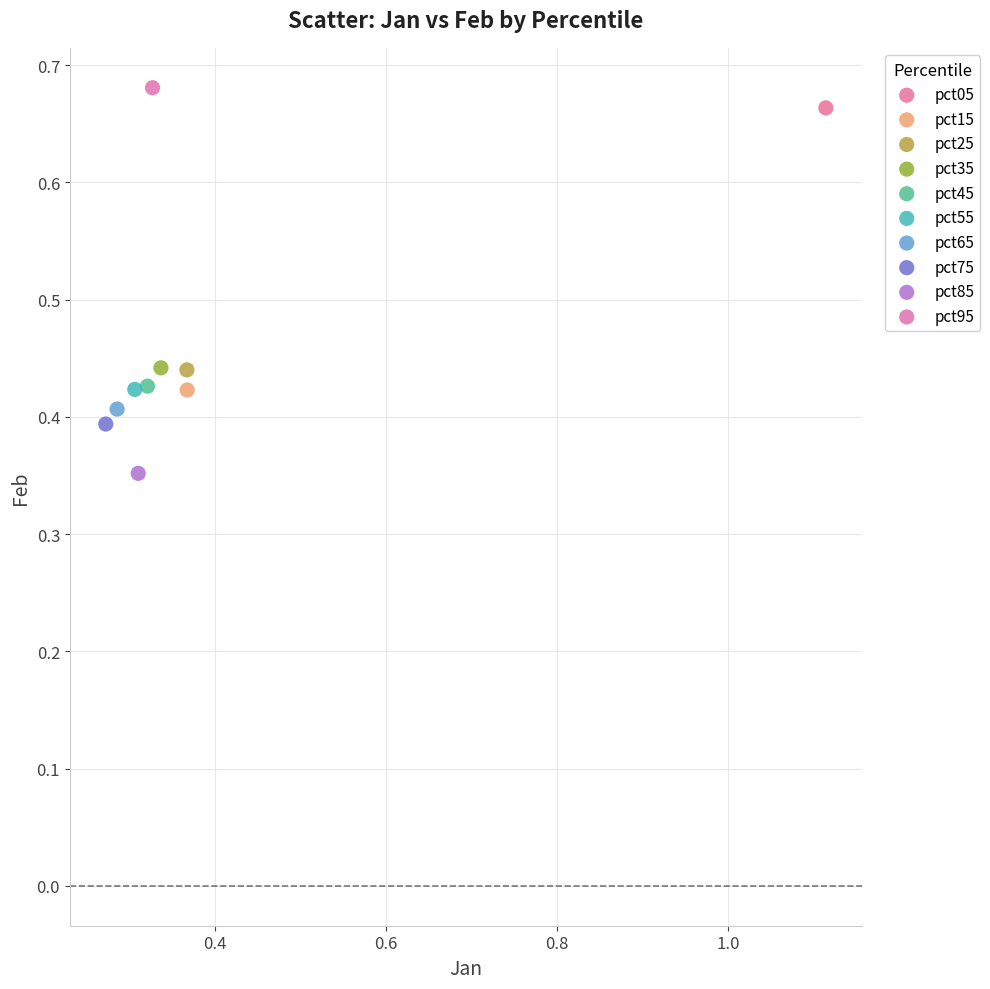

What are all the series names shown in the legend?

pct05, pct15, pct25, pct35, pct45, pct55, pct65, pct75, pct85, pct95